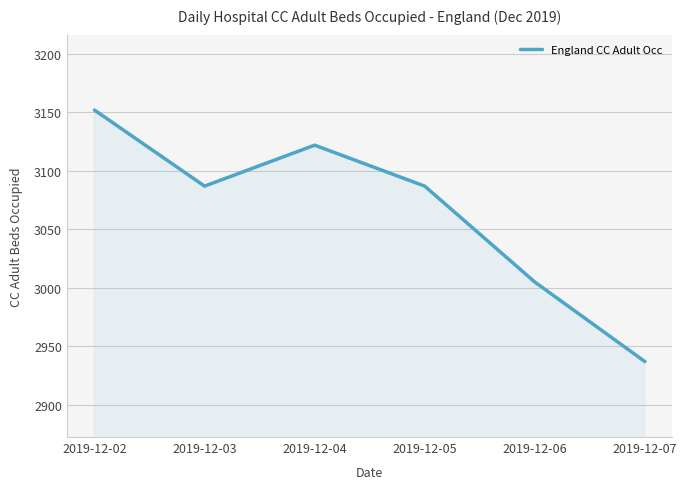

How many lines are shown in the chart?

1